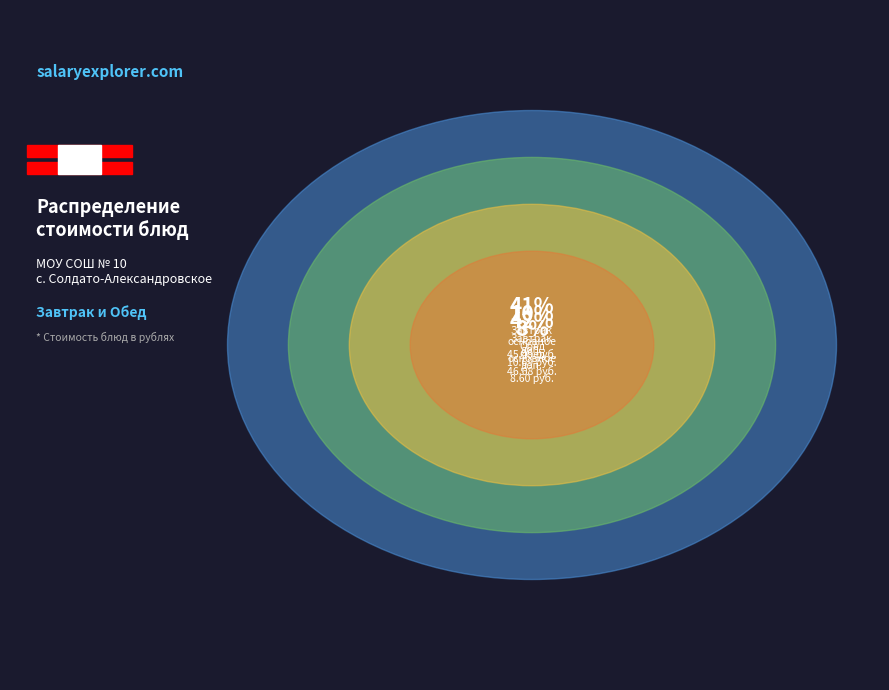

What is the smallest slice in the pie chart?

Хлеб ржано-пшеничный